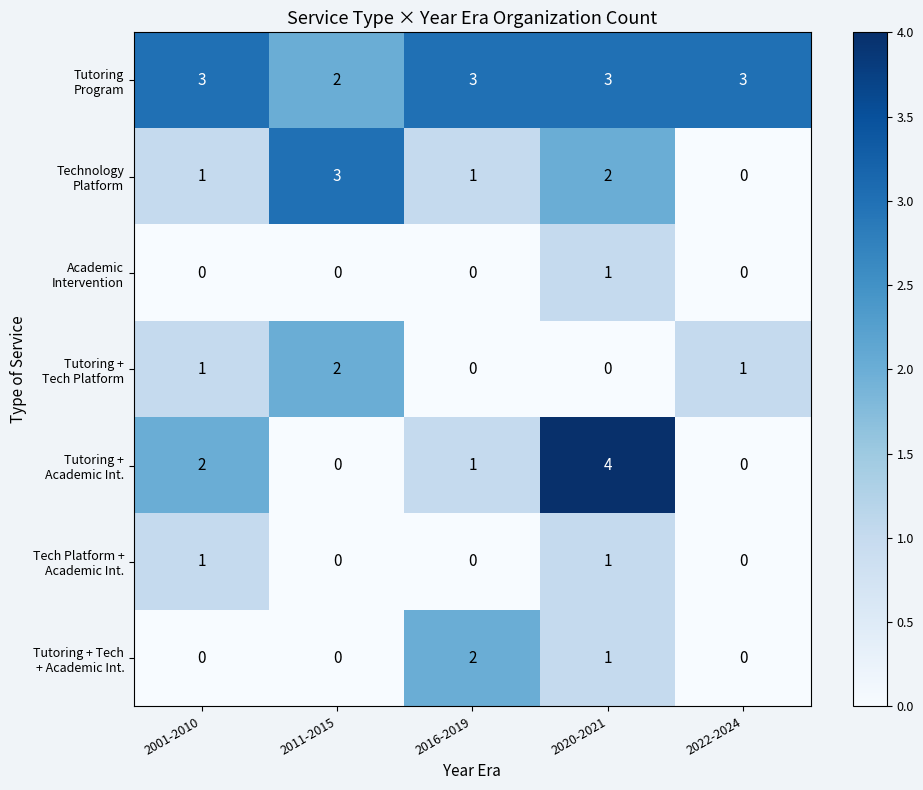

Which label corresponds to the largest value in the chart?

2020-2021